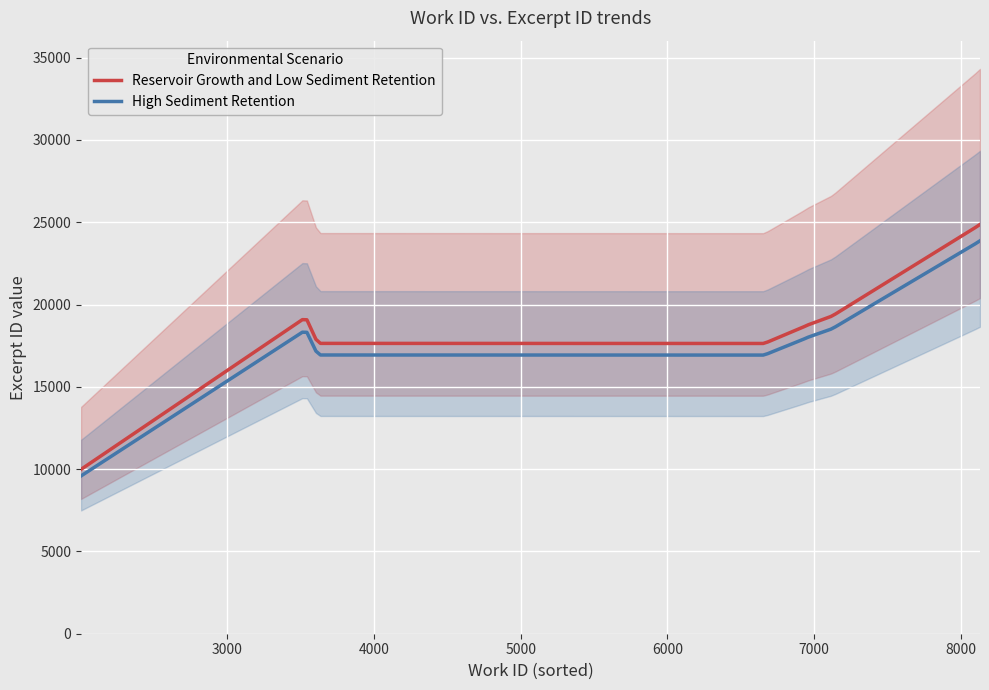

What is the highest value of the High Sediment Retention series?

23873.3